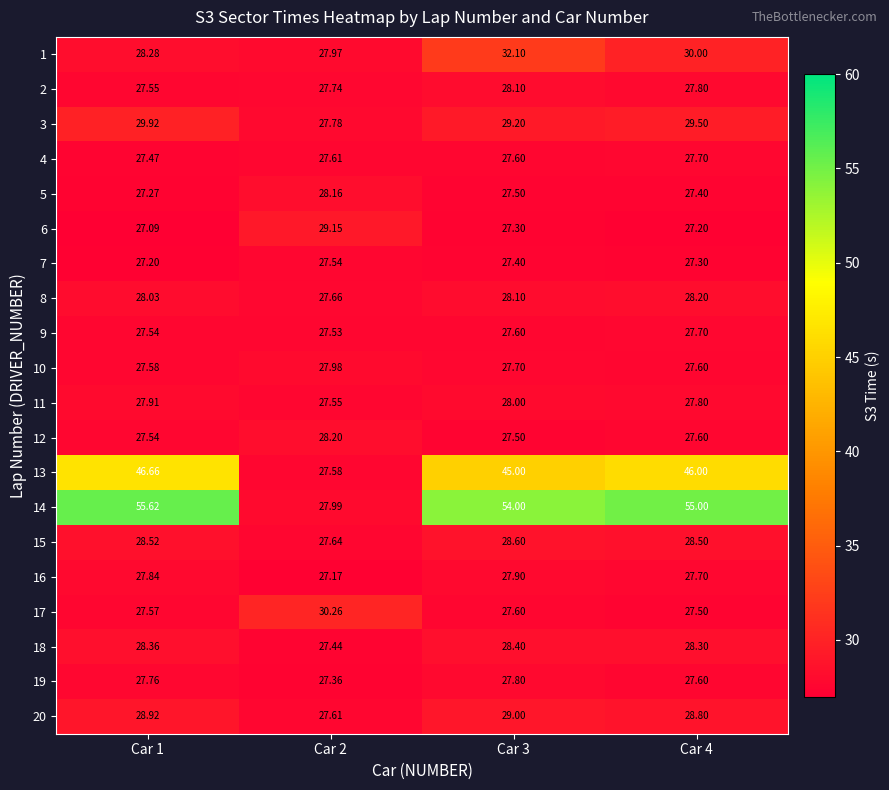

Is the value of 11 at Car 3 greater than the value of 5 at Car 3?

Yes